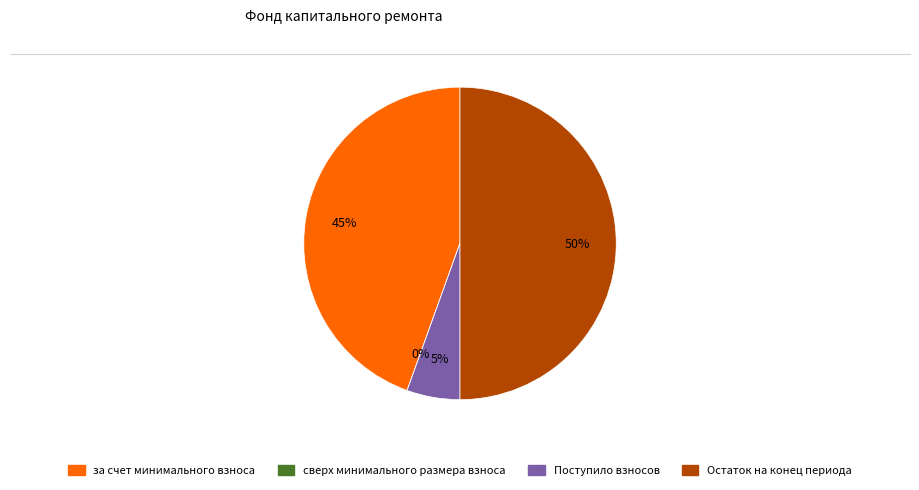

Is it true that Поступило взносов is 1% of the pie?

False